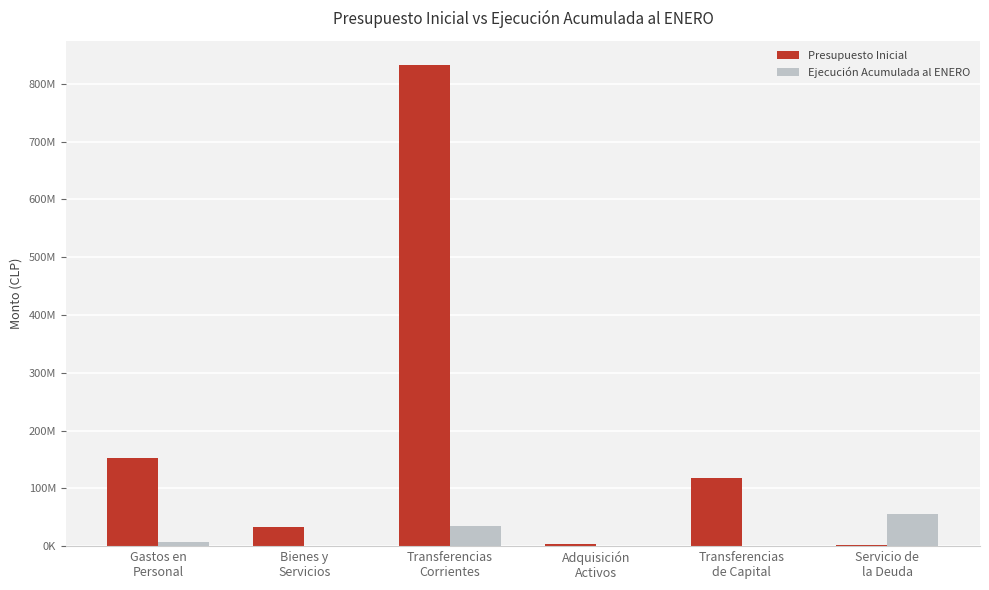

At which label does Ejecución Acumulada al ENERO first exceed 8047564?

Transferencias
Corrientes